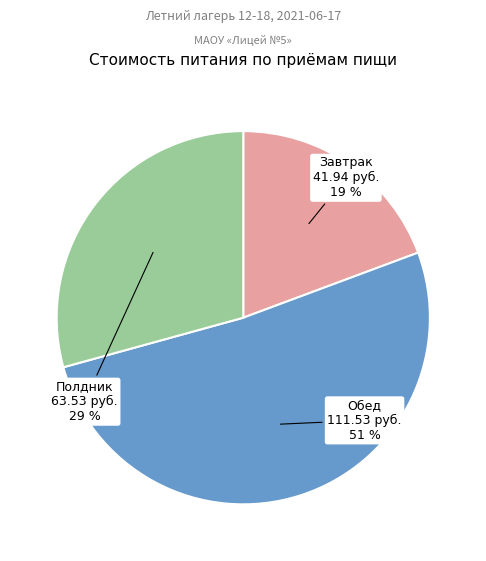

Approximately how many times larger is the value at Полдник compared to Завтрак?

1.5